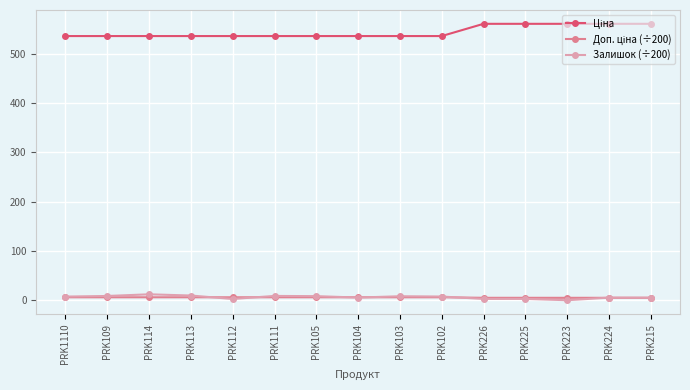

What is the sum of all Залишок (÷200) values?

96.2